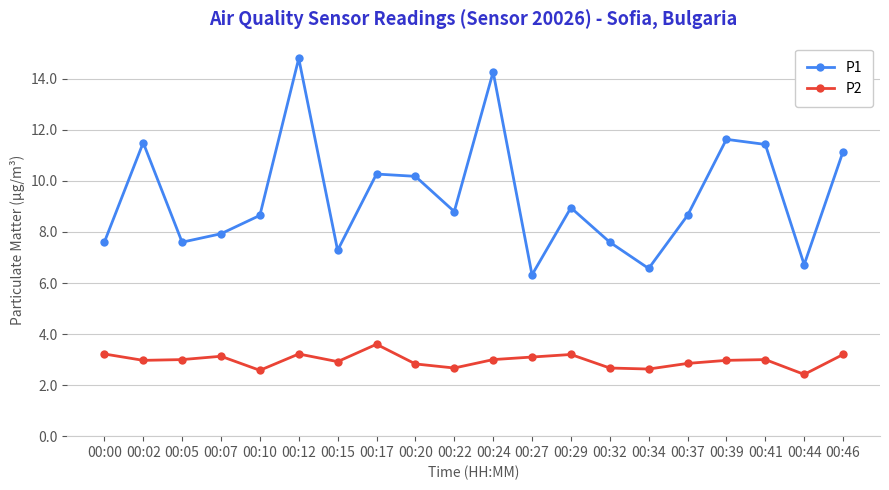

The value of P2 at 00:22 is 0.7. True or false?

False